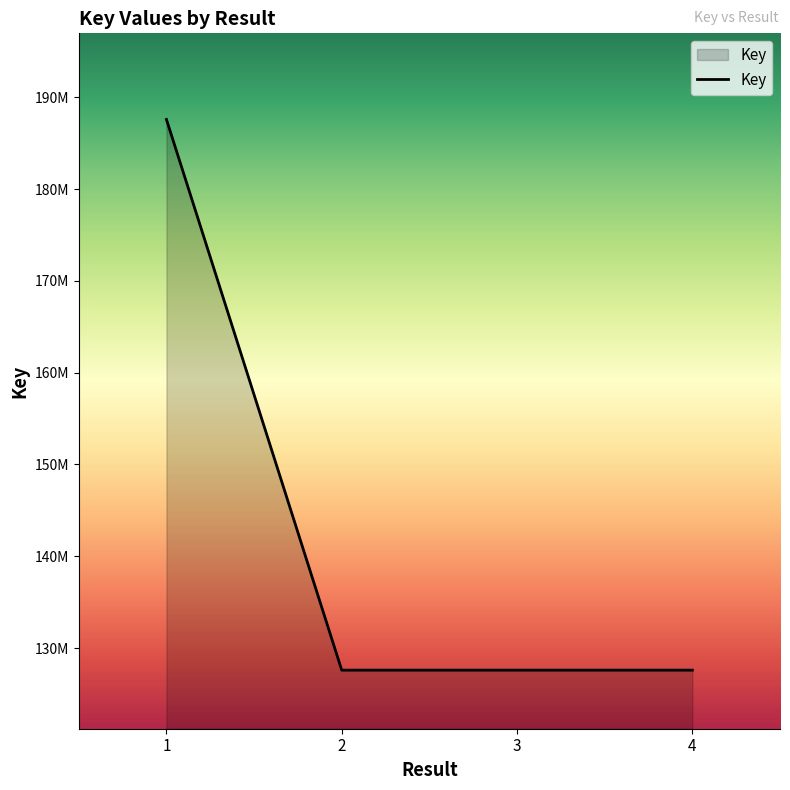

Does the chart have visible grid lines?

No